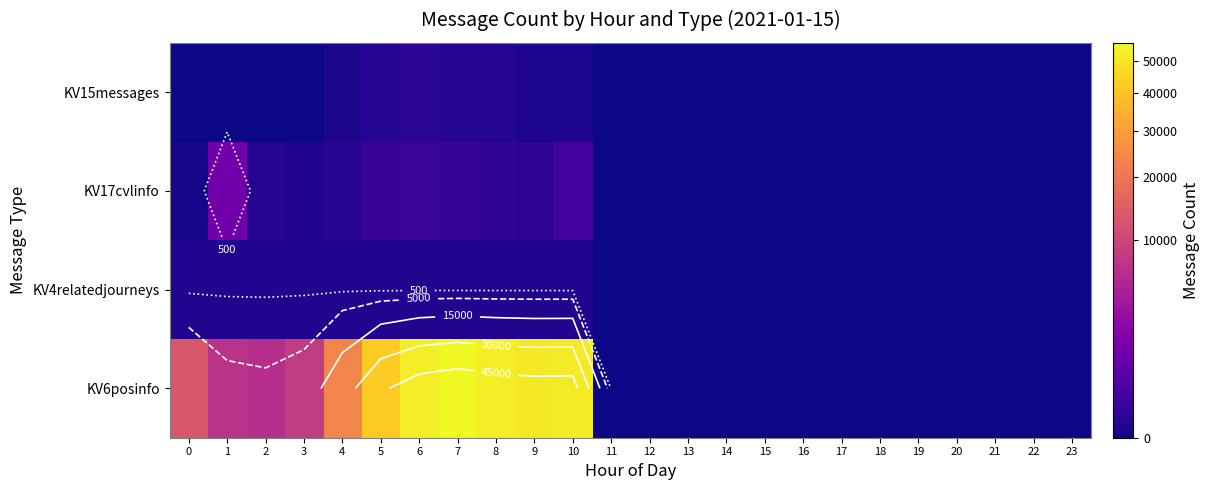

How many categories are shown in the chart?

24